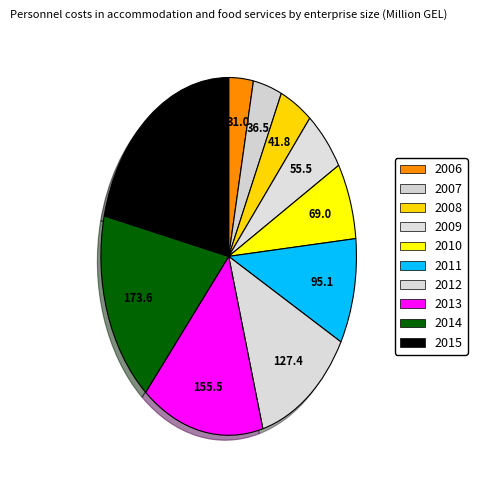

To the nearest percent, what is the difference between the 2007 and 2006 slice percentages?

1%